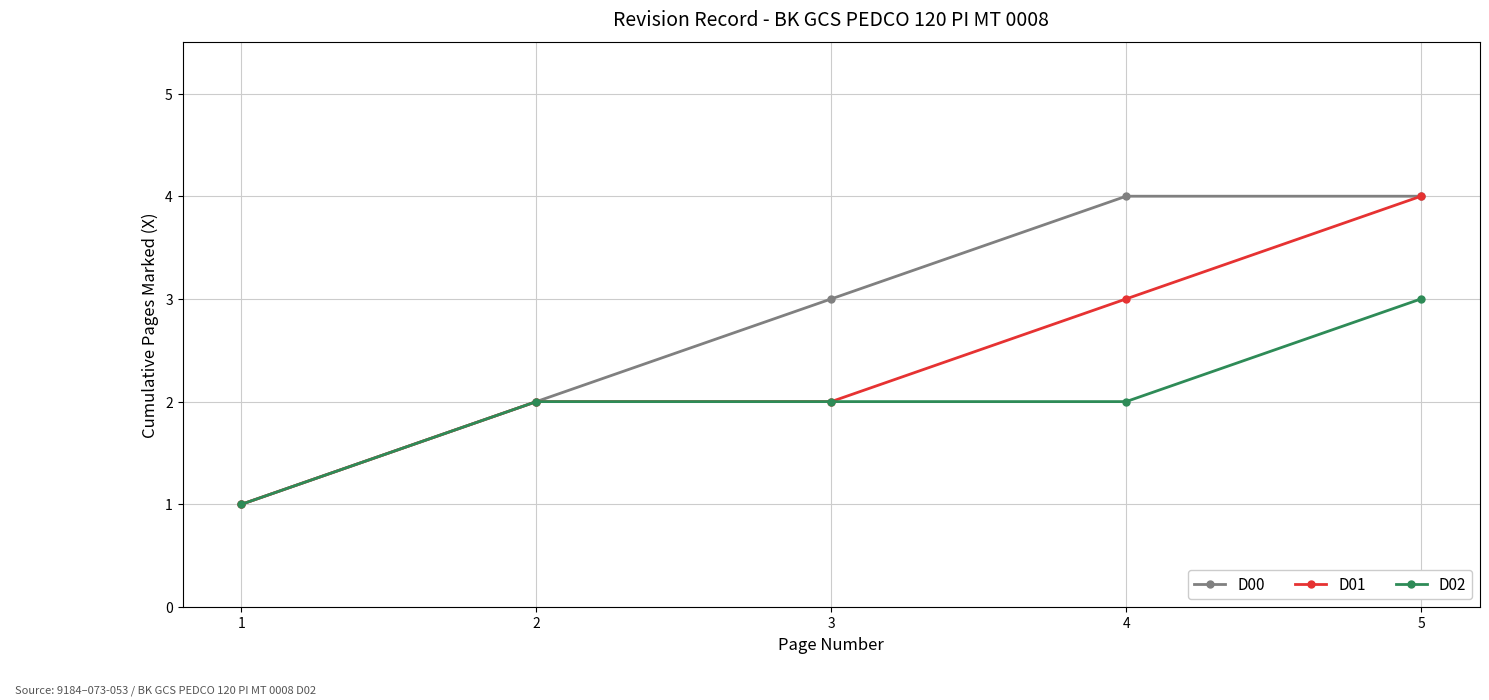

The D01 series shows 6 at 5. True or false?

False